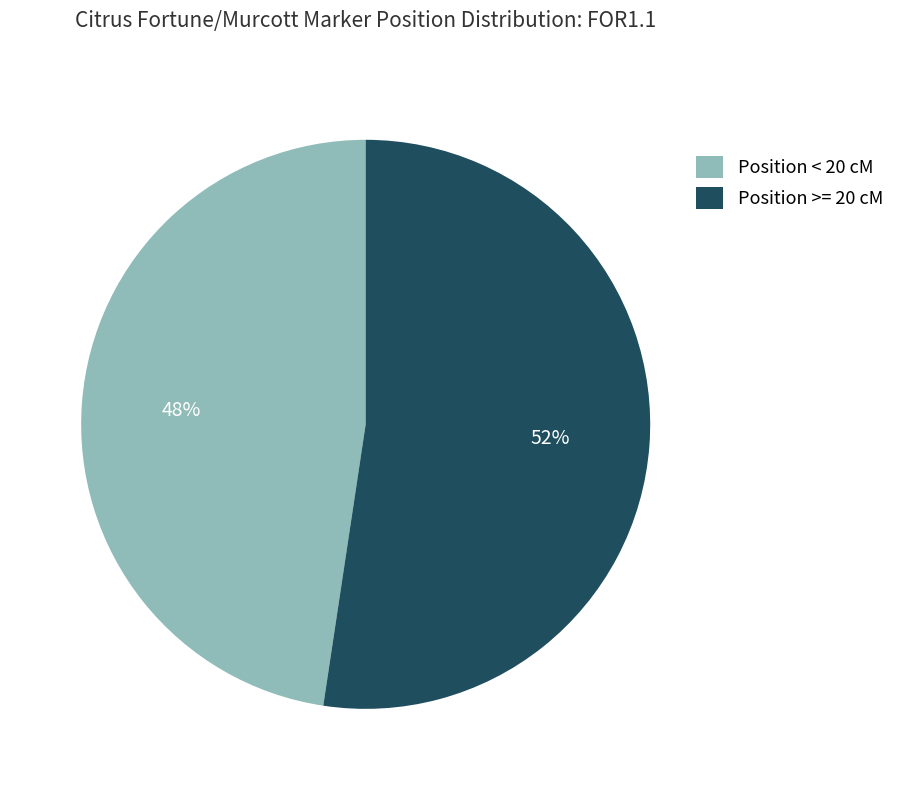

How many slices are in this pie chart?

2